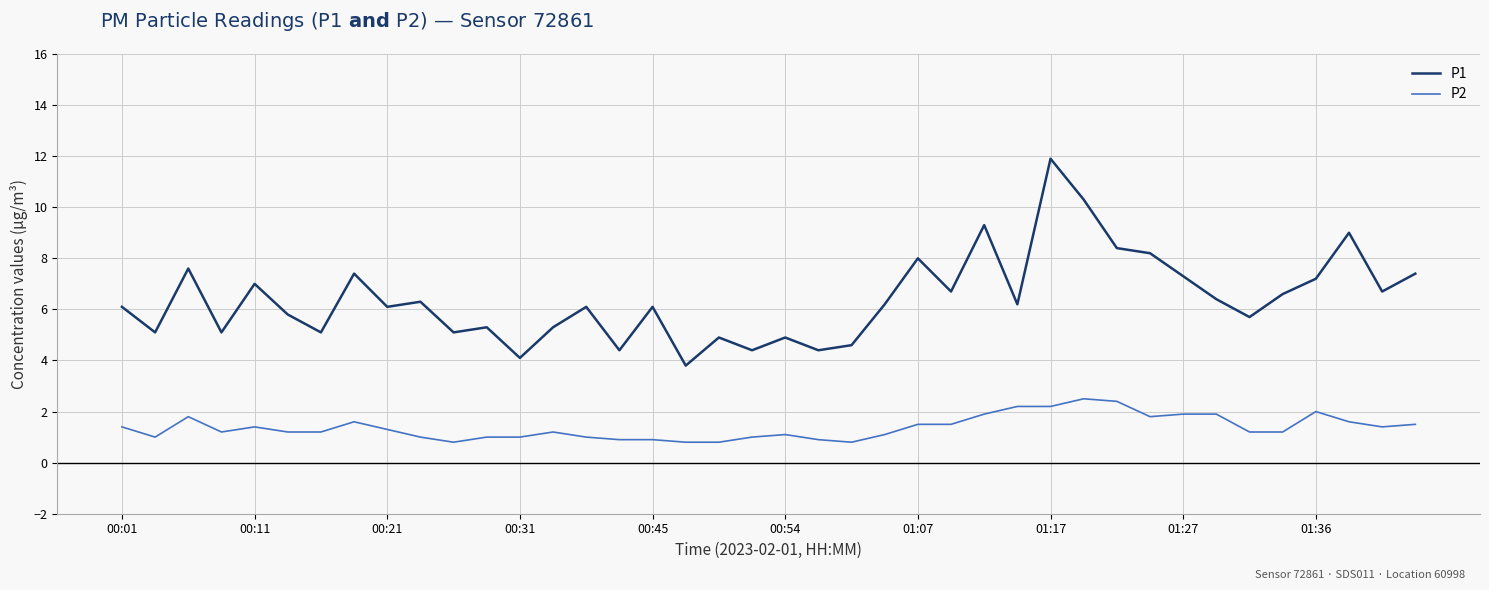

True or false: P2 and P1 cross at least once.

False